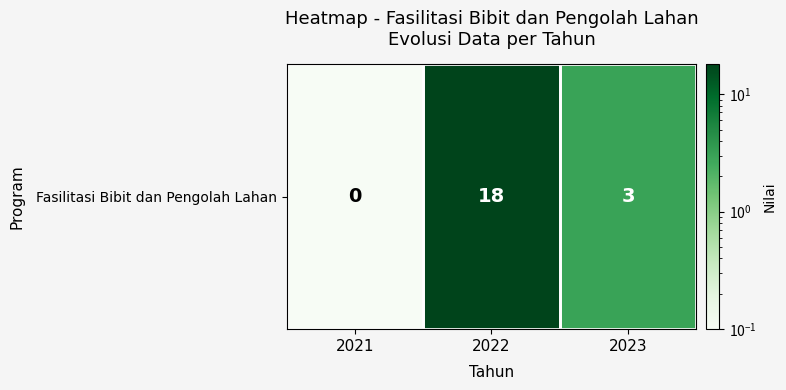

List the labels in order of value, smallest first.

2021, 2023, 2022